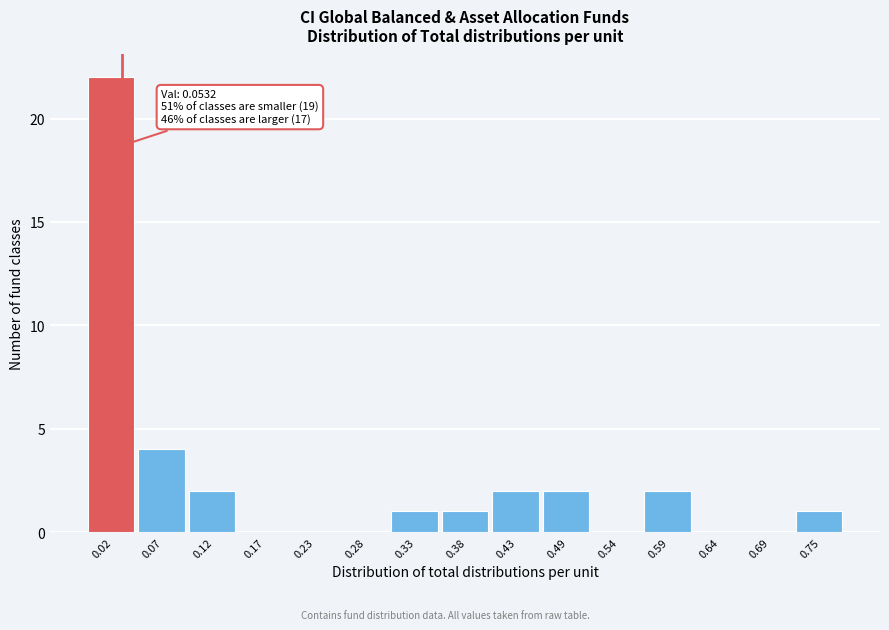

Reading right to left, transcribe all the data shown in this chart.

0.75=1	0.69=0	0.64=0	0.59=2	0.54=0	0.49=2	0.43=2	0.38=1	0.33=1	0.28=0	0.23=0	0.17=0	0.12=2	0.07=4	0.02=22